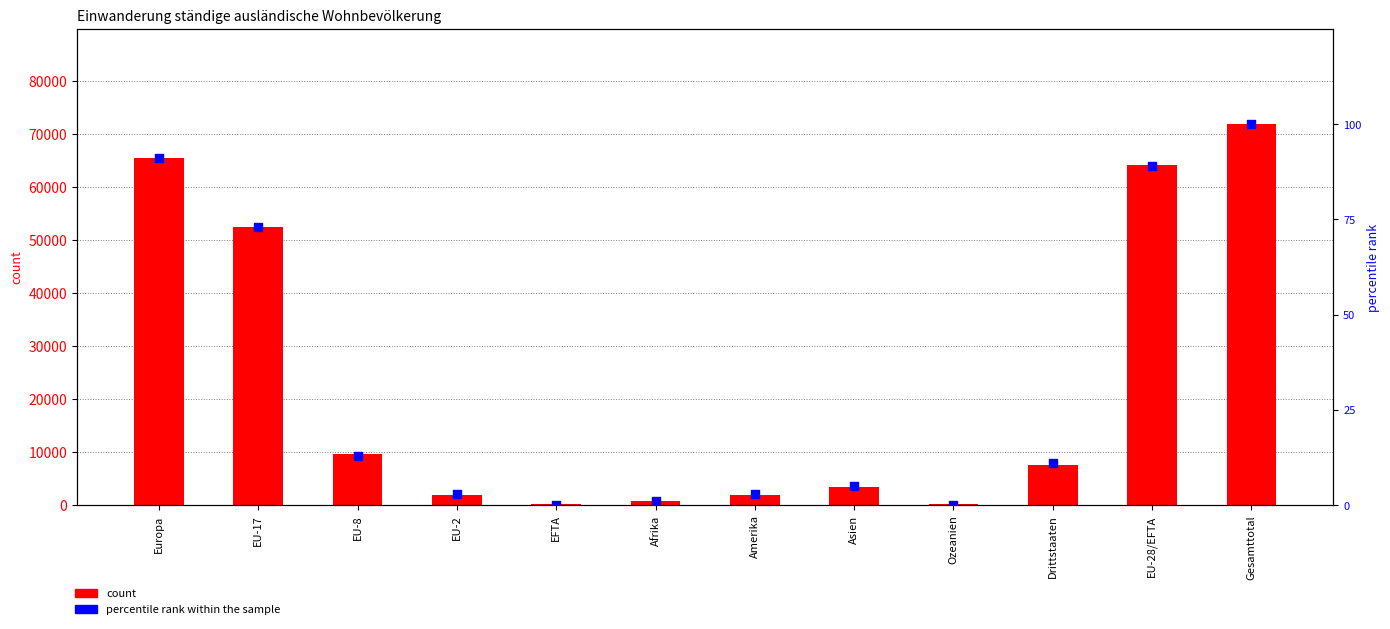

Which series reaches the minimum Y coordinate?

percentile rank within the sample